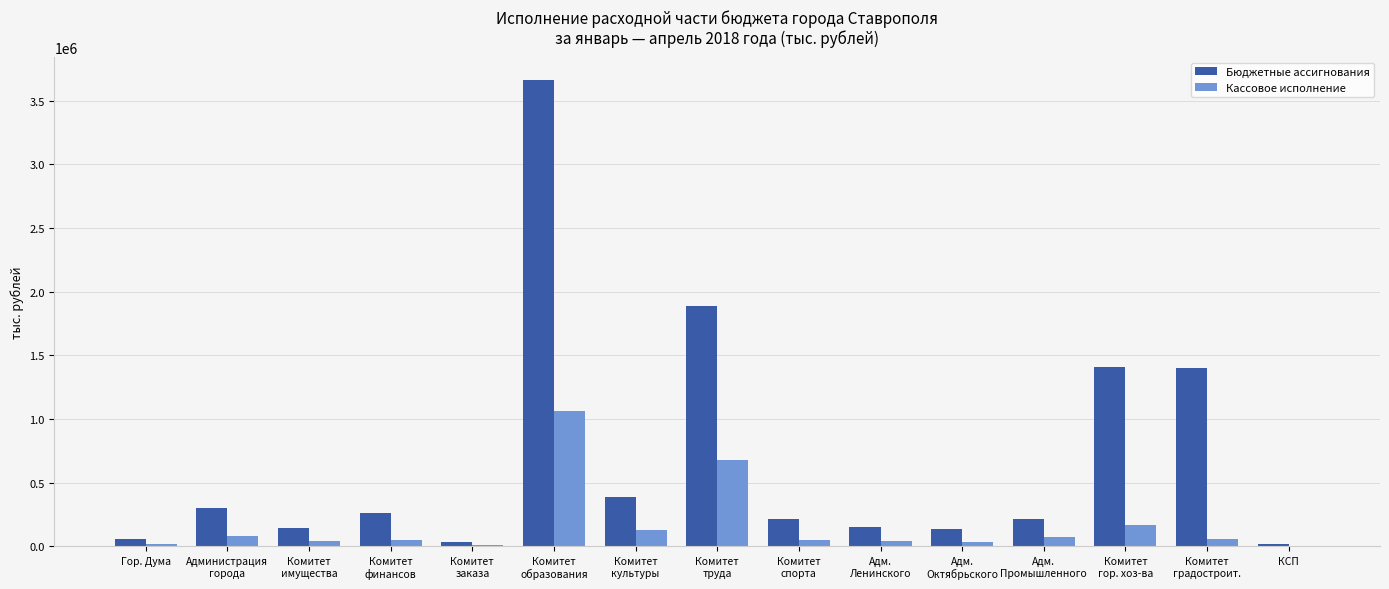

Are the bars horizontal?

No